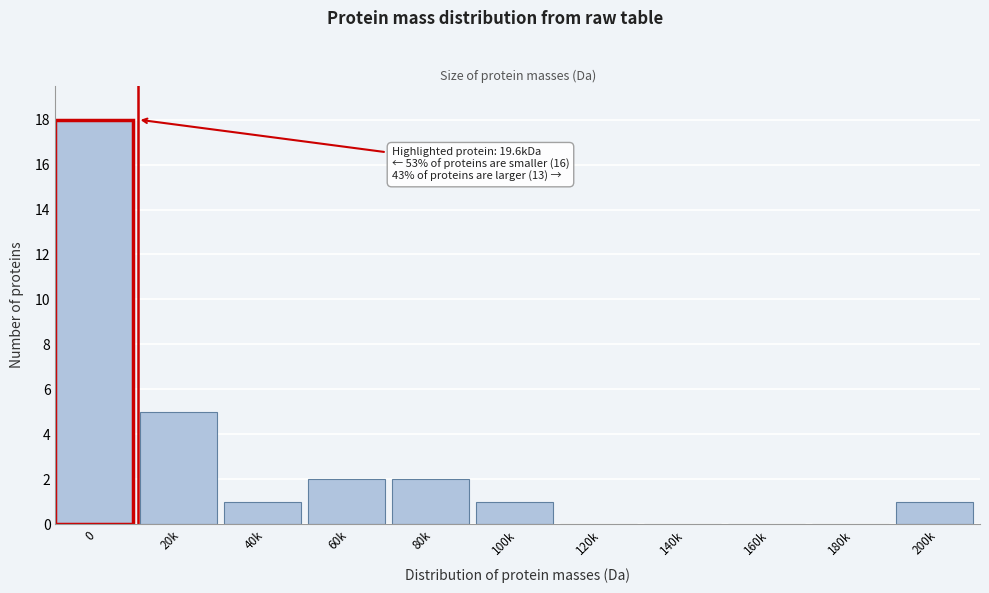

Reading left to right, extract all data points from this chart.

0=18	20k=5	40k=1	60k=2	80k=2	100k=1	120k=0	140k=0	160k=0	180k=0	200k=1